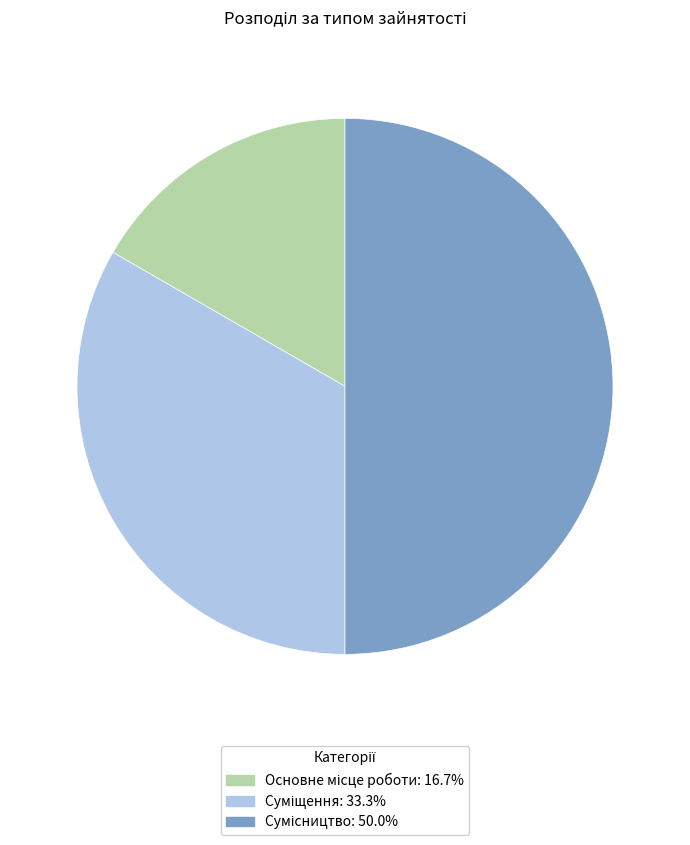

What is the smallest slice in the pie chart?

Основне місце роботи